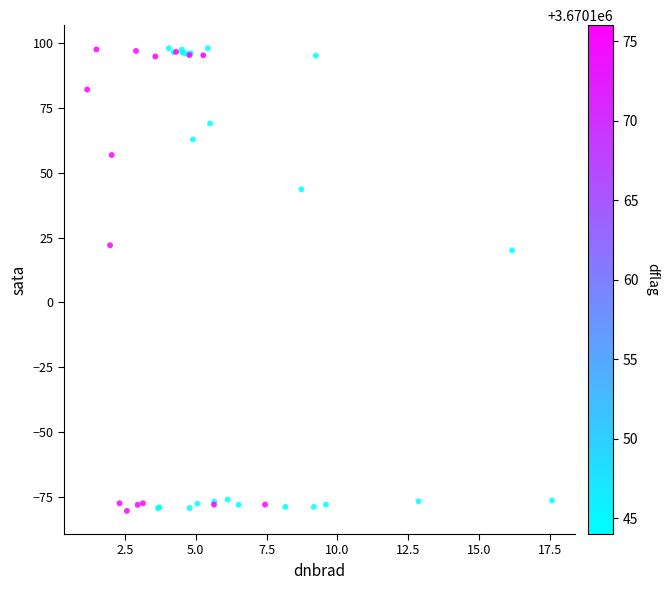

What Y value in the scatter plot is closest to 8?

20.1